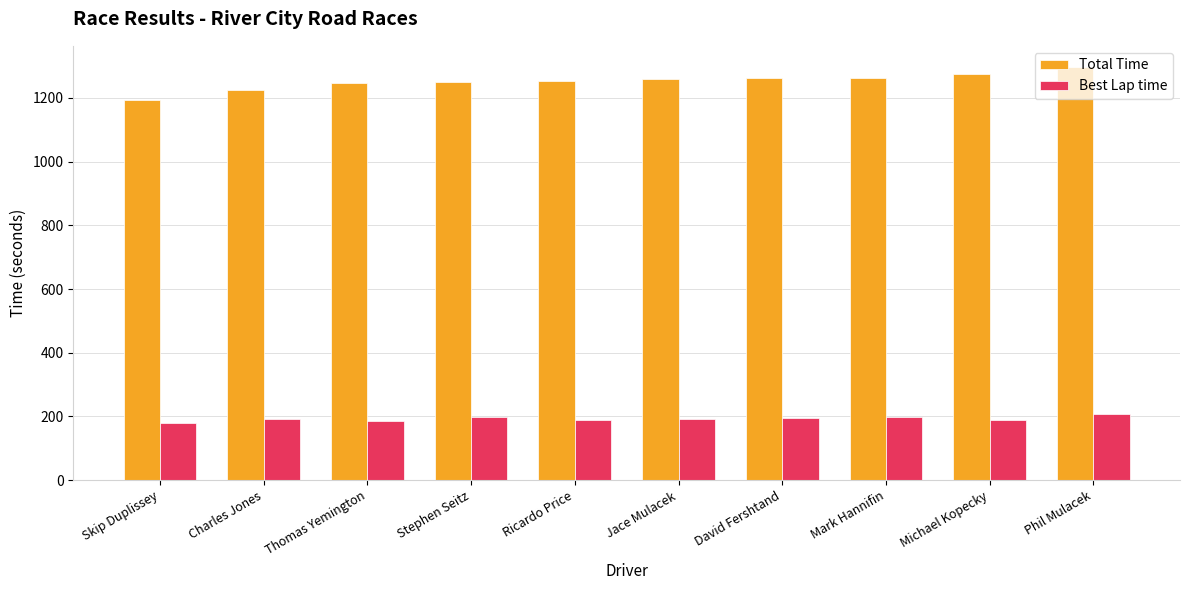

At which category does the chart reach its peak across all series?

Phil Mulacek